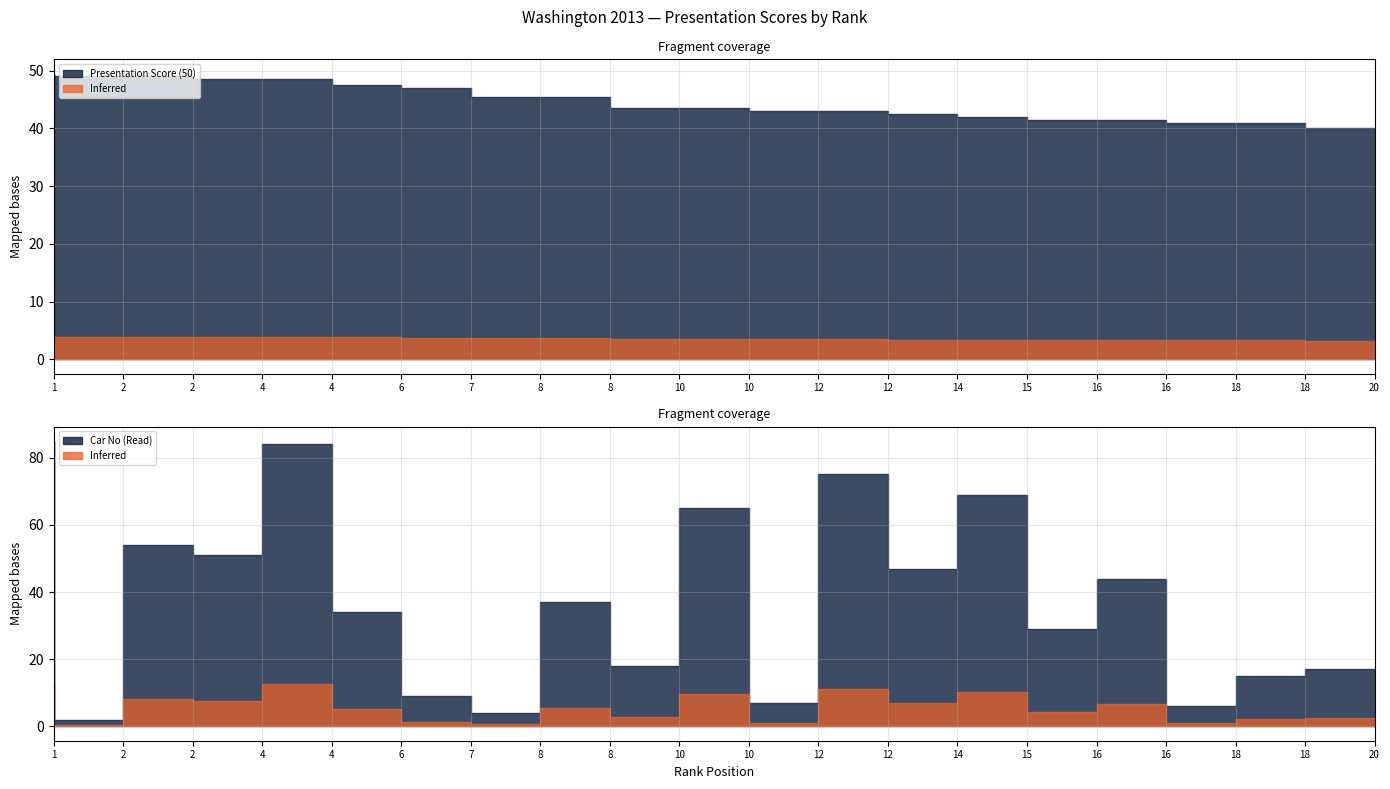

In Car No, how many points are higher than both neighbors (excluding endpoints)?

7